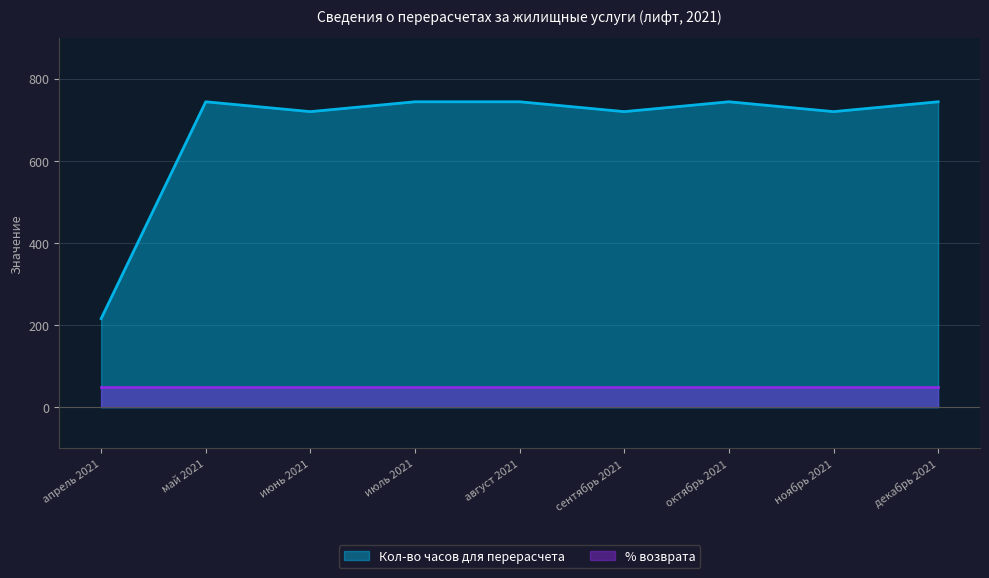

What is the greatest value displayed?

744